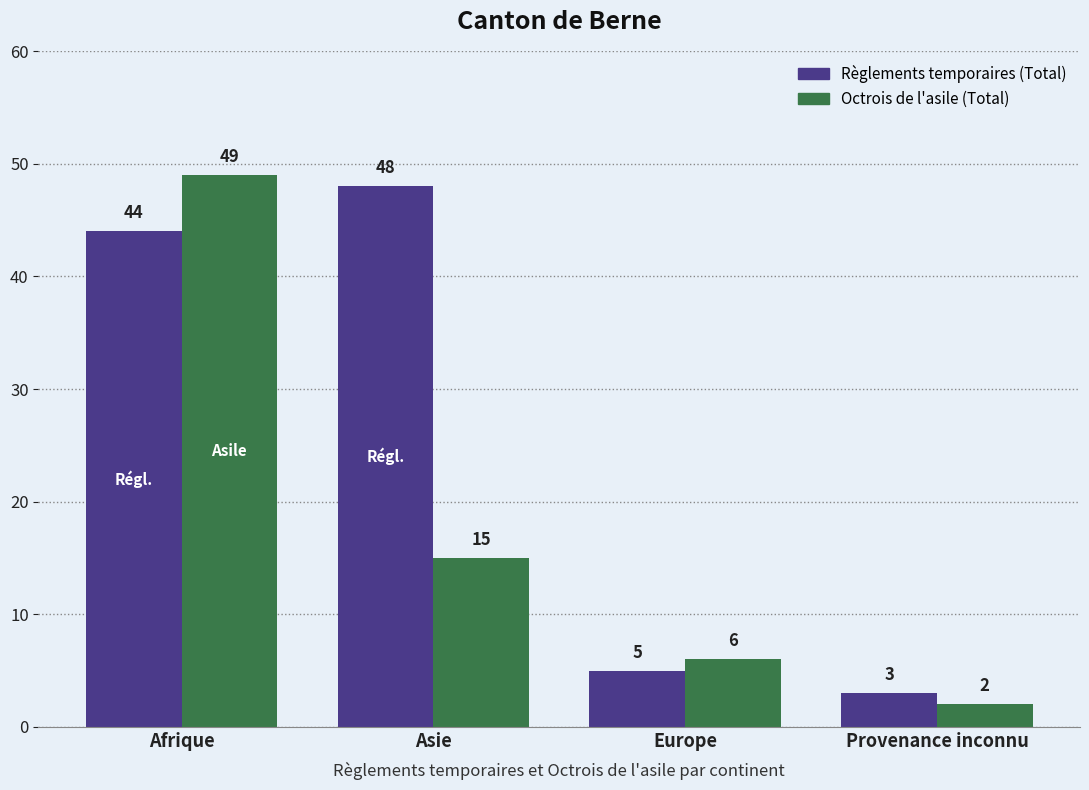

Rank the series by their maximum value, from lowest to highest.

Règlements temporaires (Total), Octrois de l'asile (Total)